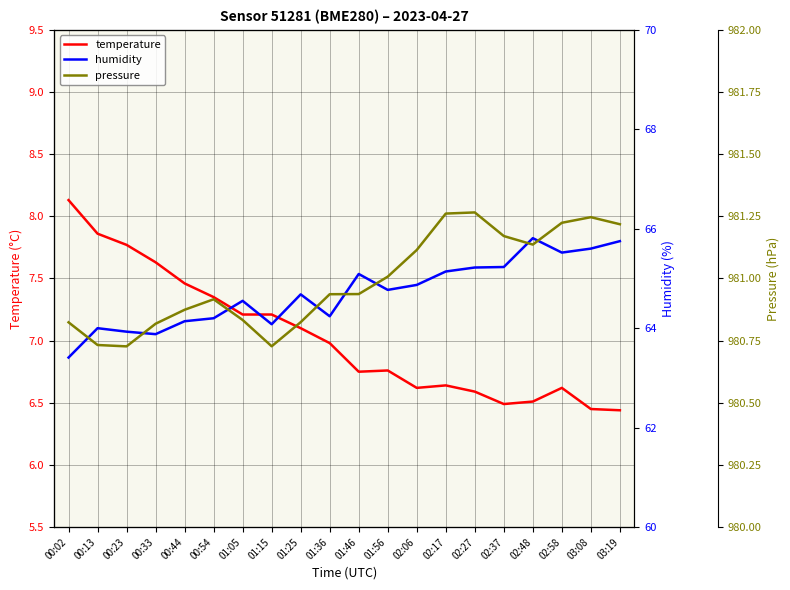

What are all the series names shown in the legend?

temperature, humidity, pressure